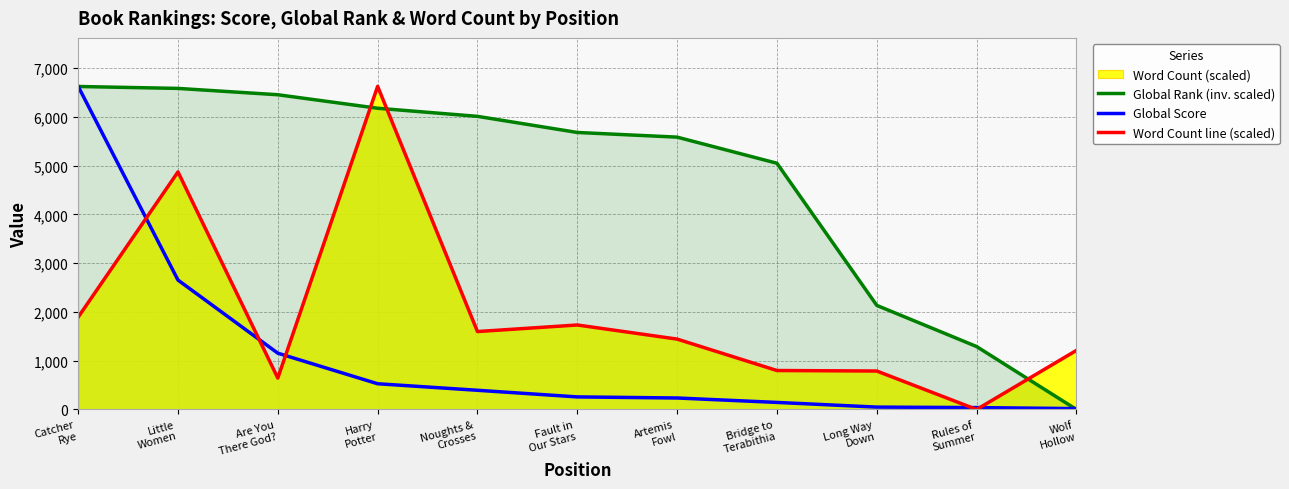

What is the label of the 9th point from the right?

Are You
There God?